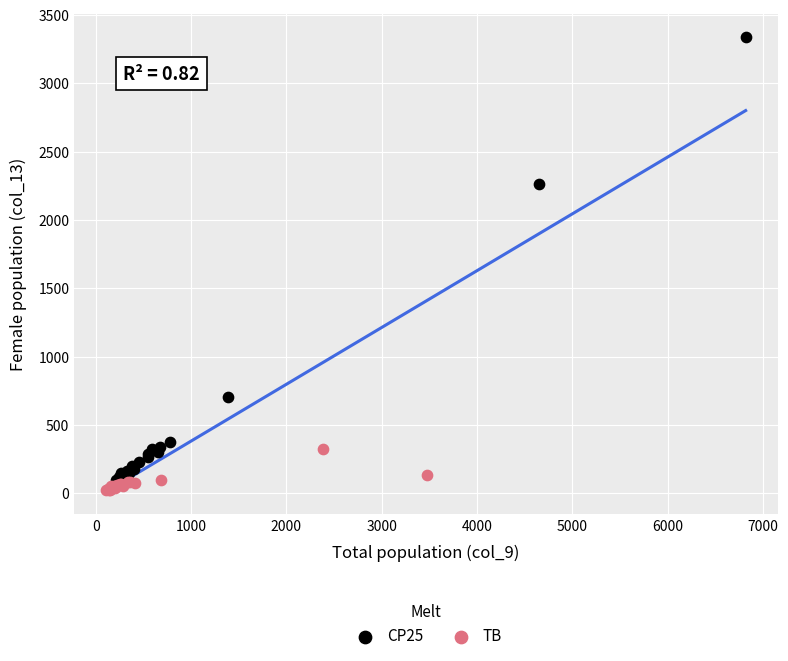

Which series has the largest Y range (max minus min)?

CP25